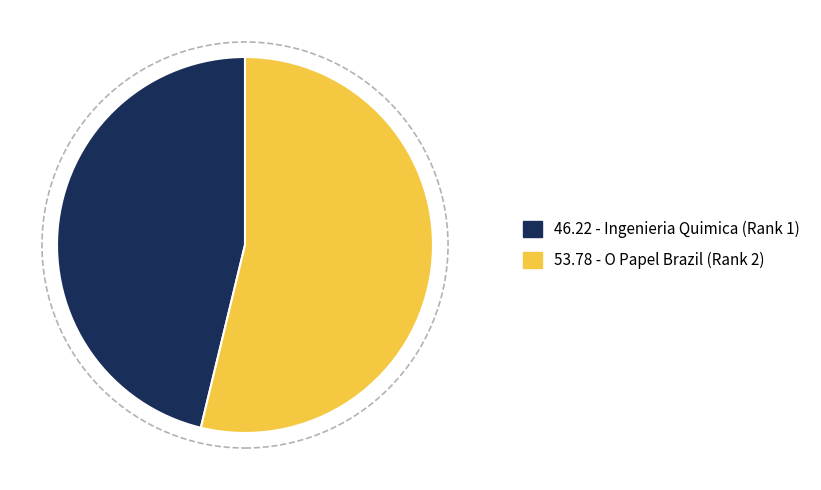

The 46.22 - Ingenieria Quimica (Rank 1) slice represents 46% of the pie. True or false?

True